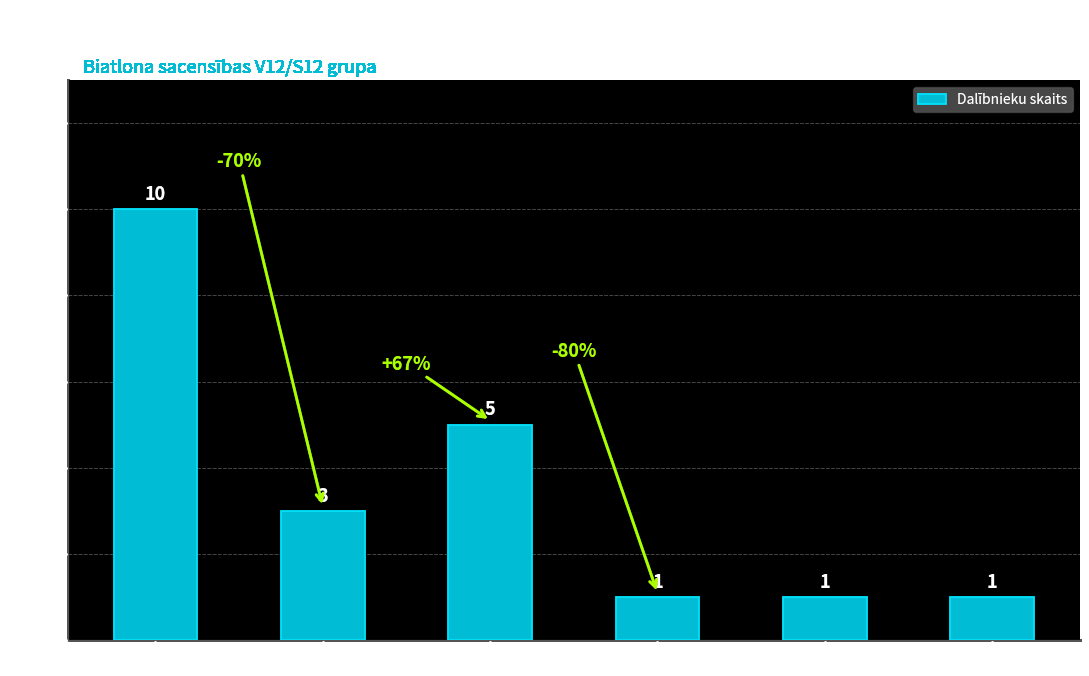

What is the difference between the second highest and minimum values?

4